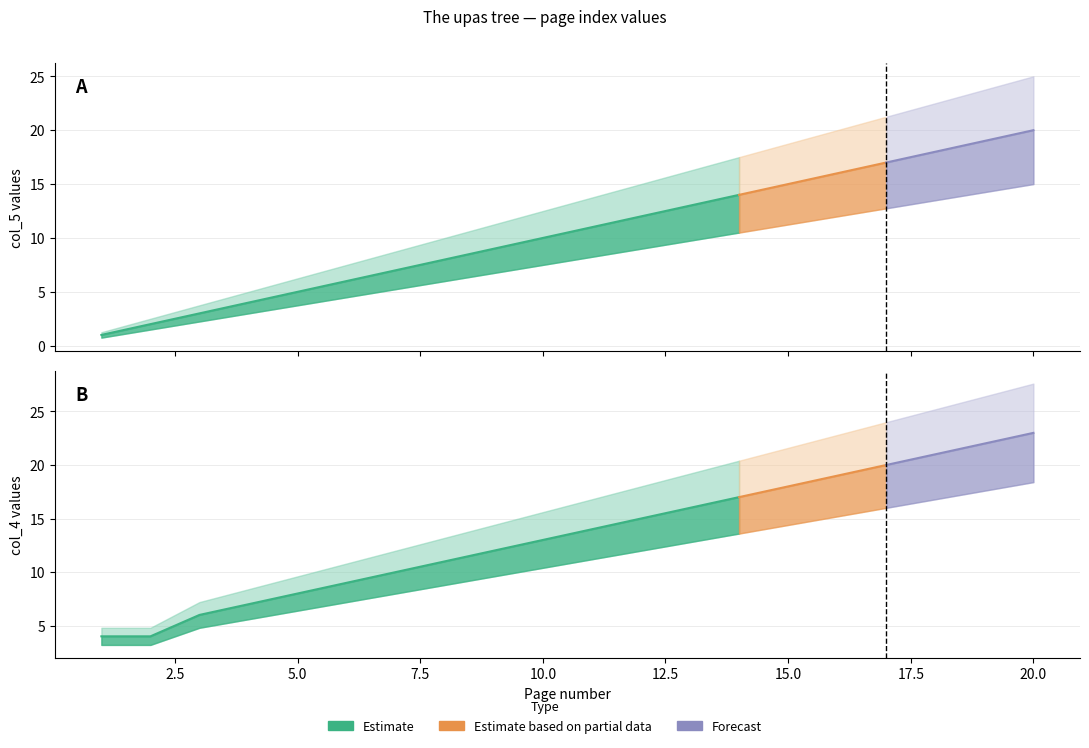

True or false: col_5 and col_4 intersect in this chart.

False